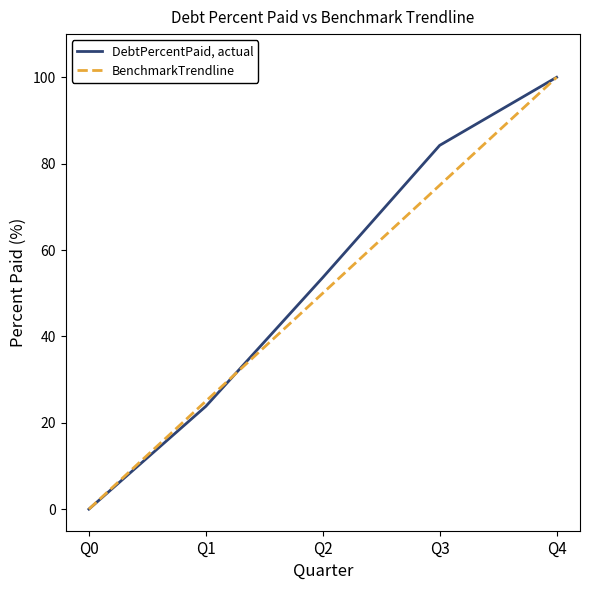

How many positive values does the DebtPercentPaid, actual series have?

4